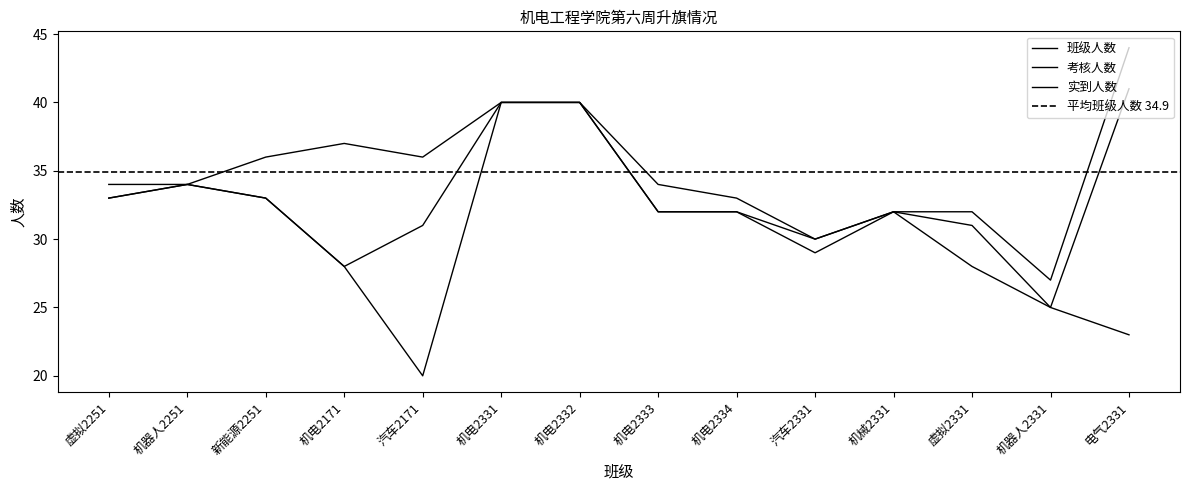

True or false: 考核人数 and 班级人数 intersect in this chart.

False